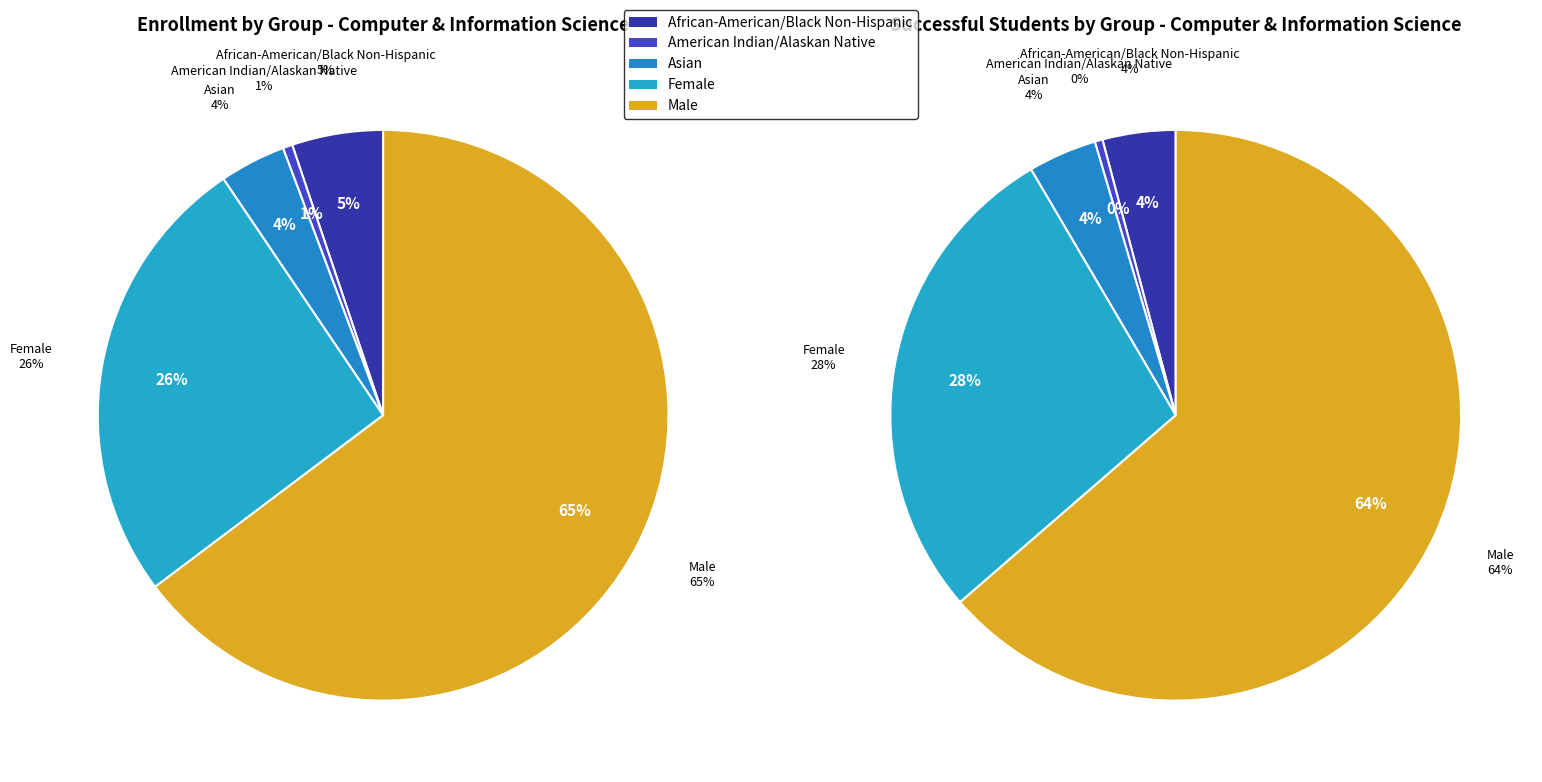

True or false: 2 accounts for 10% of the total.

False